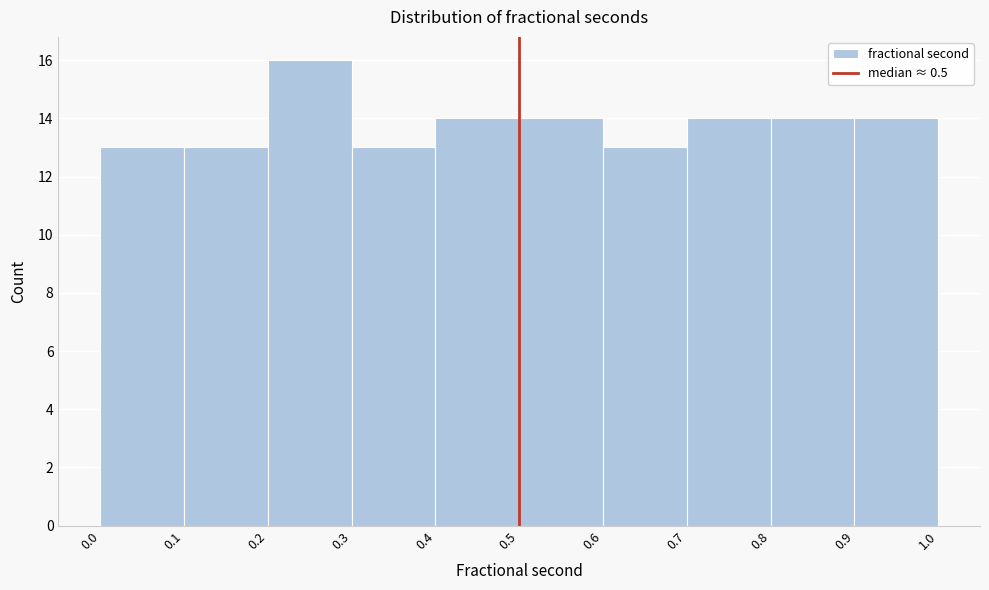

Reading left to right, list every bar in this chart as the range it spans on the x-axis followed by its height. The values are not printed on the chart, so give them approximately, as read against the axis.

0.0 to 0.1: 13
0.1 to 0.2: 13
0.2 to 0.3: 16
0.3 to 0.4: 13
0.4 to 0.5: 14
0.5 to 0.6: 14
0.6 to 0.7: 13
0.7 to 0.8: 14
0.8 to 0.9: 14
0.9 to 1.0: 14